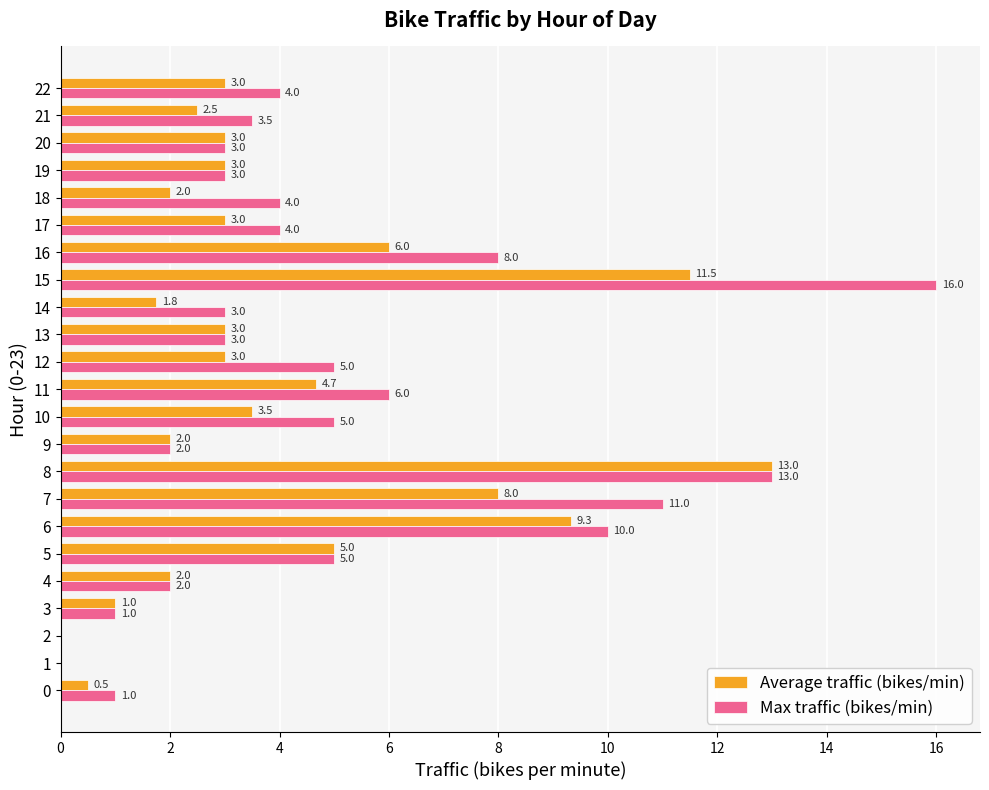

How many categories are shown in the chart?

23